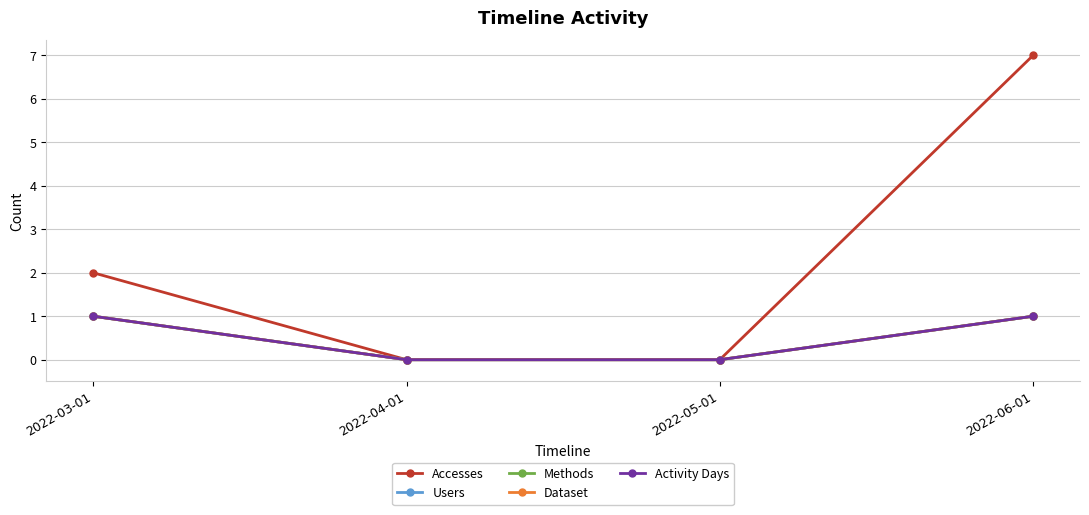

How many Accesses values are between 0 and 7?

4